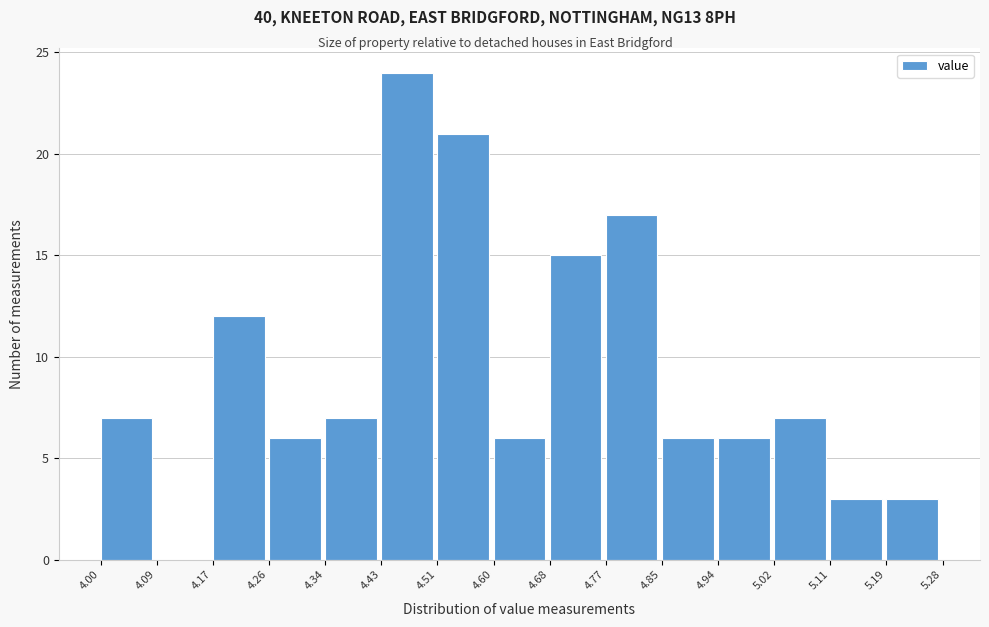

Which range on the x-axis has the tallest bar?

4.43 to 4.51